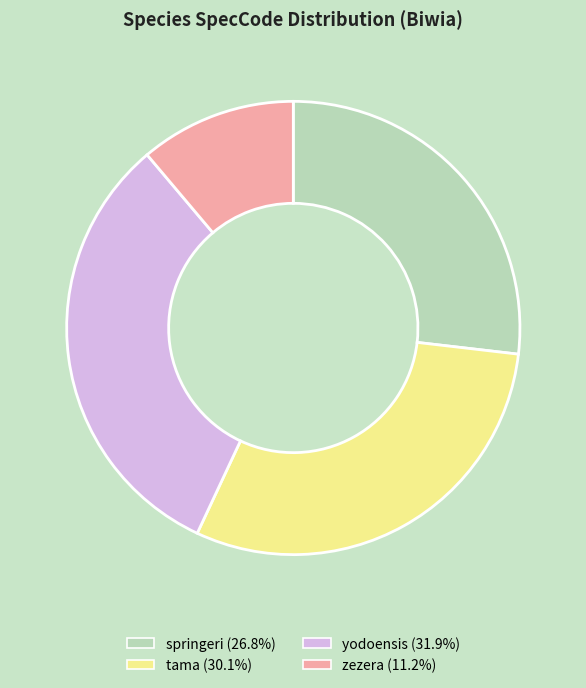

The springeri slice represents 13% of the pie. True or false?

False